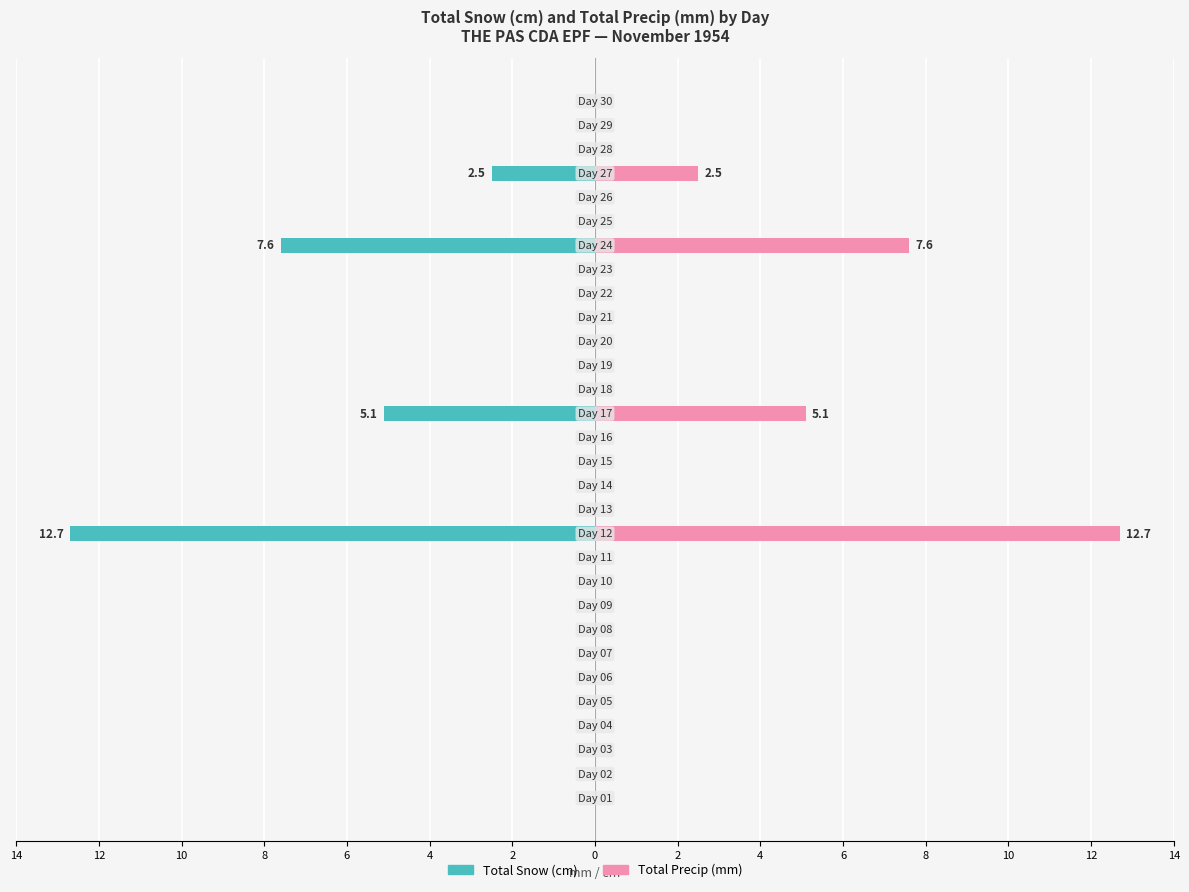

List the series in order of their peak value, lowest first.

Total Snow (cm), Total Precip (mm)